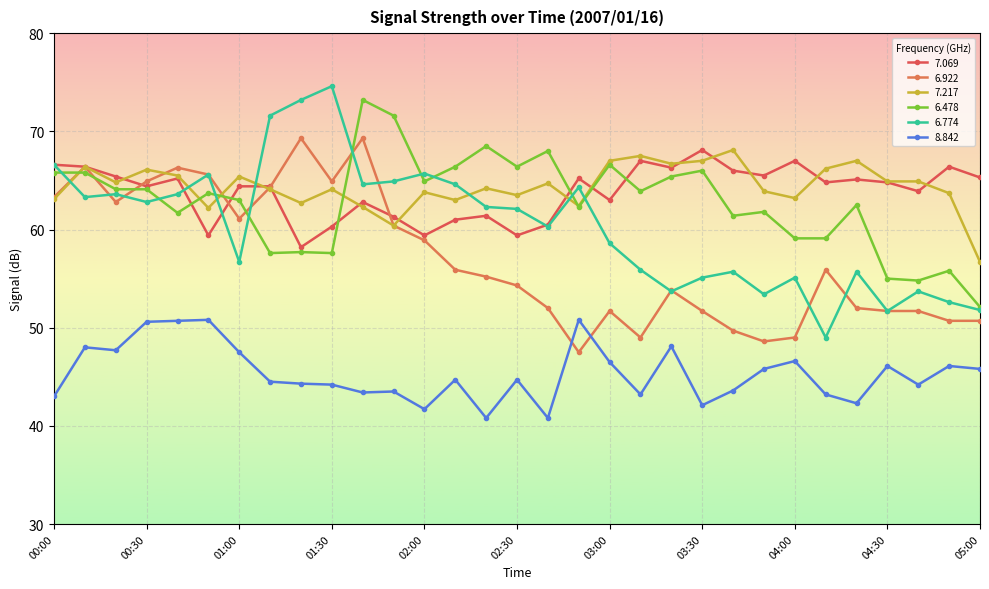

Which series has the largest range (max minus min)?

6.774